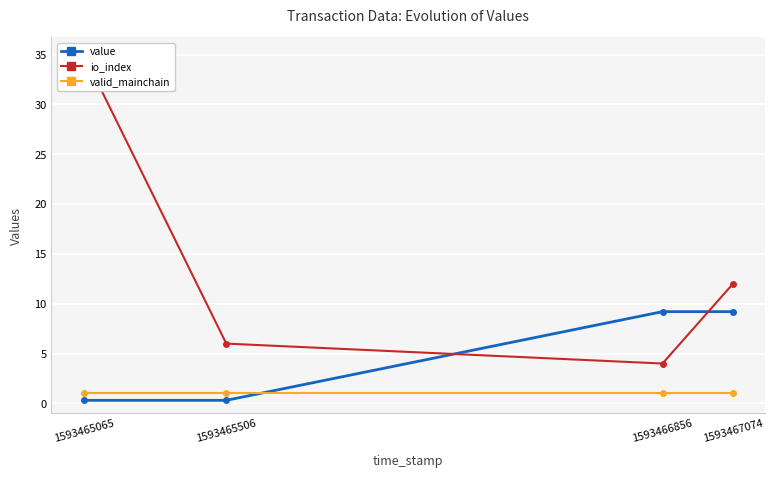

What is the minimum value shown in the chart?

0.3